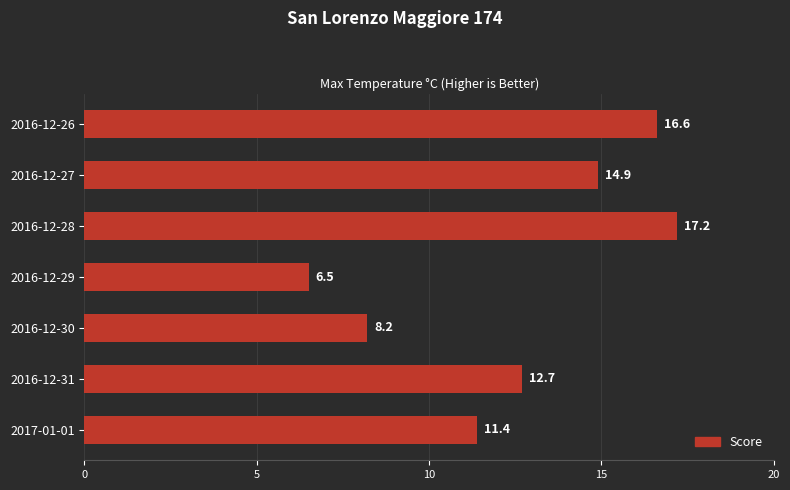

How many values exceed 12?

4